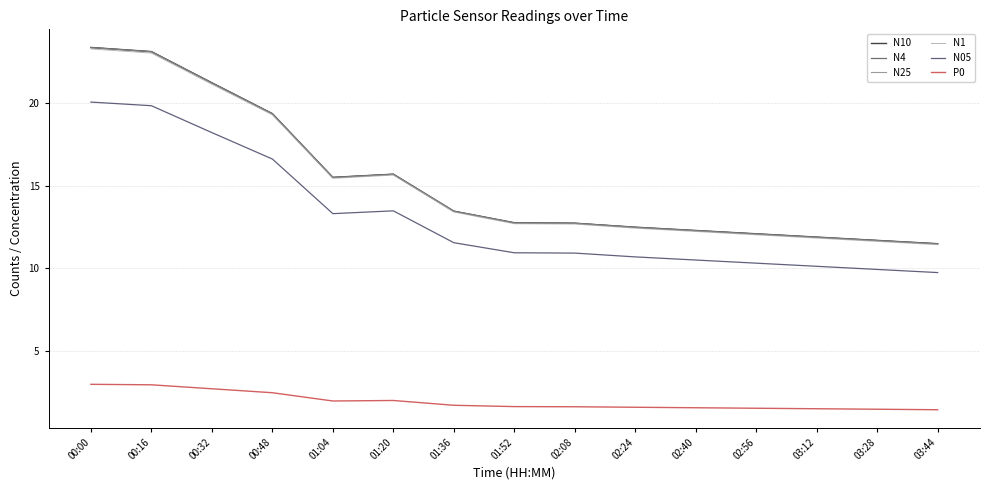

What is the total value across all series at 02:56?

60.2